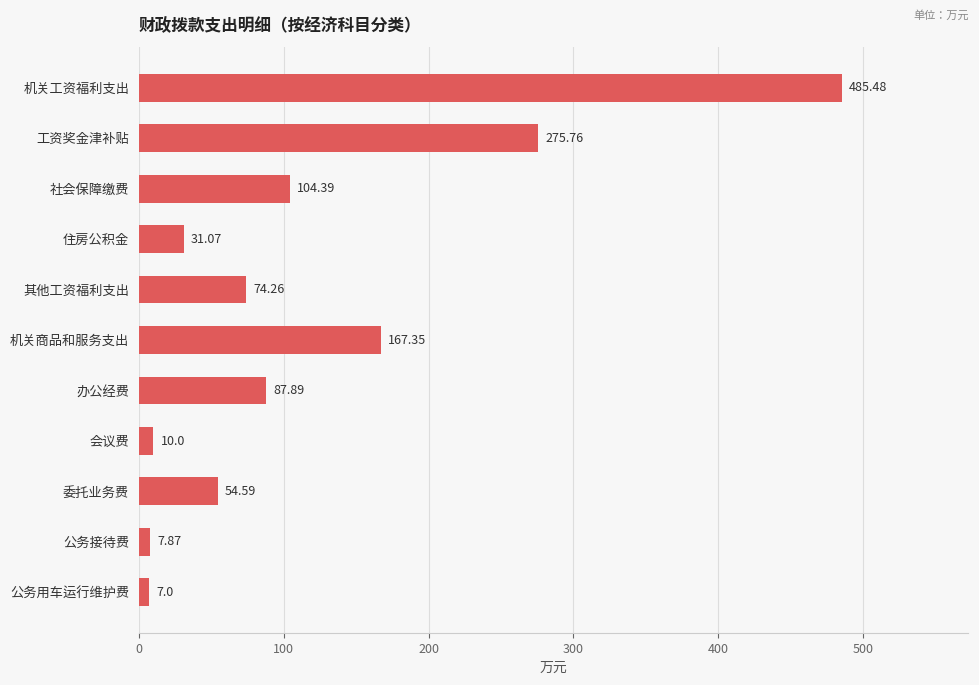

What is the greatest value displayed?

485.5